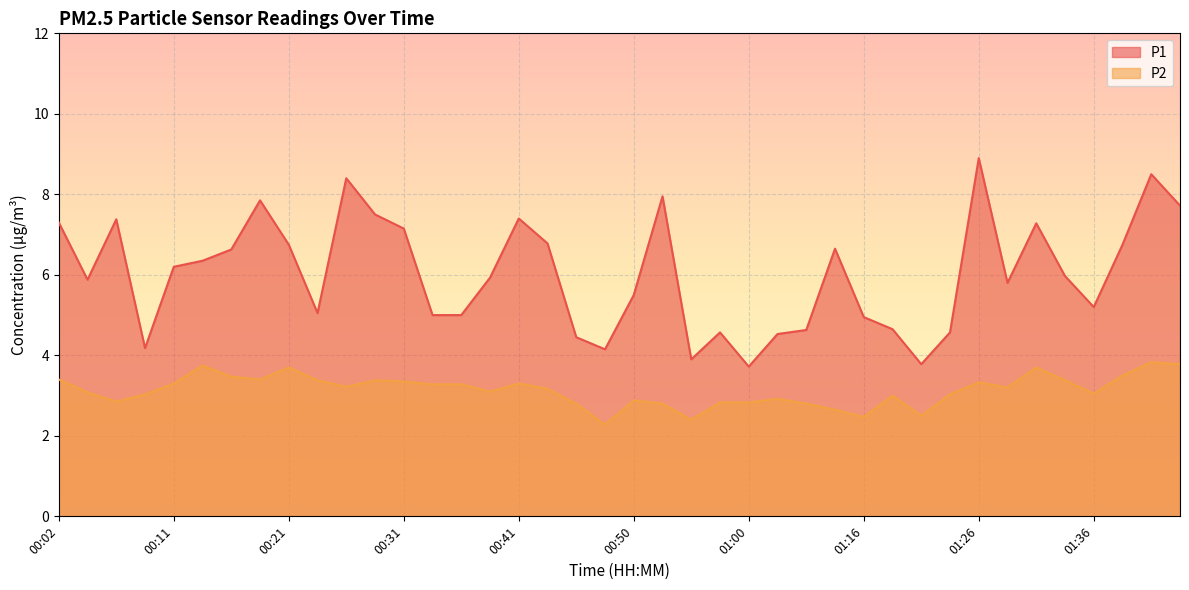

List the series in order of their peak value, lowest first.

P2, P1